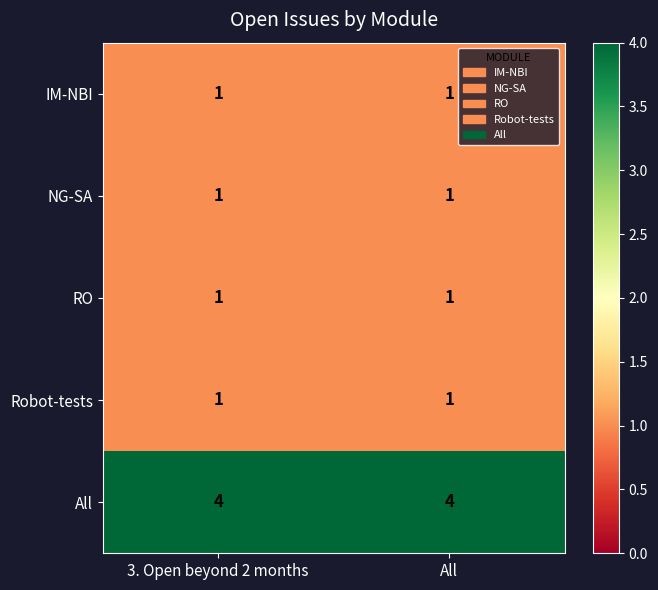

Which series has the largest total across all categories?

All